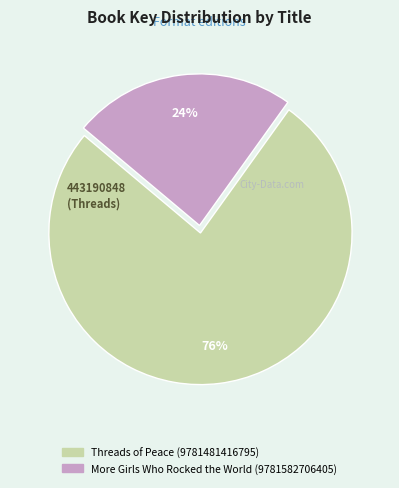

True or false: Threads of Peace (9781481416795) accounts for 63% of the total.

False